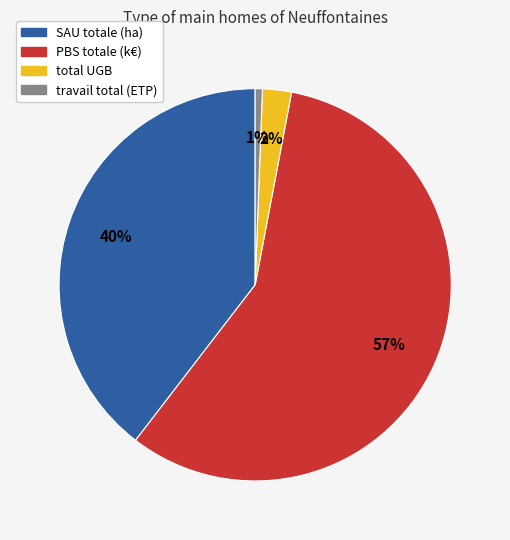

Does any single category account for the majority?

Yes